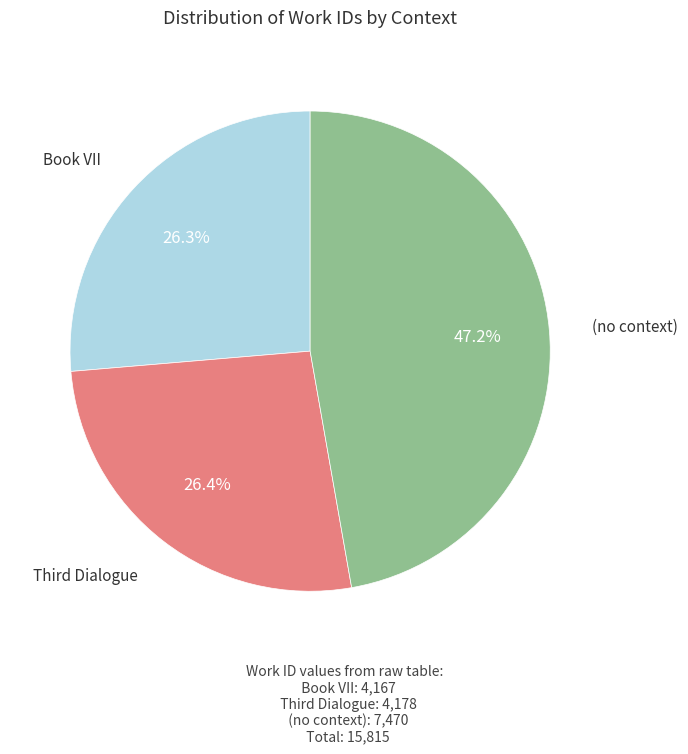

Does any single category account for the majority?

No